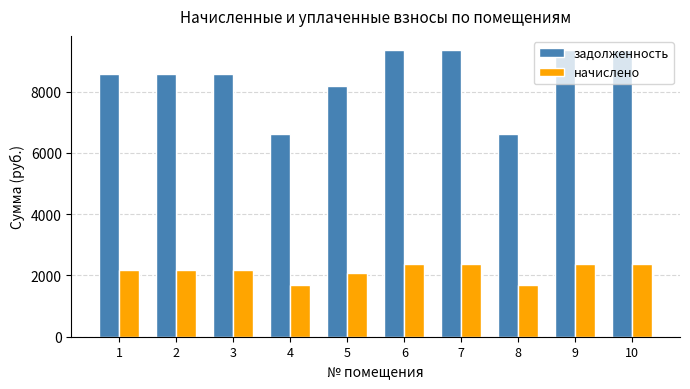

What is the spread (max minus min) of values at 1?

6410.0